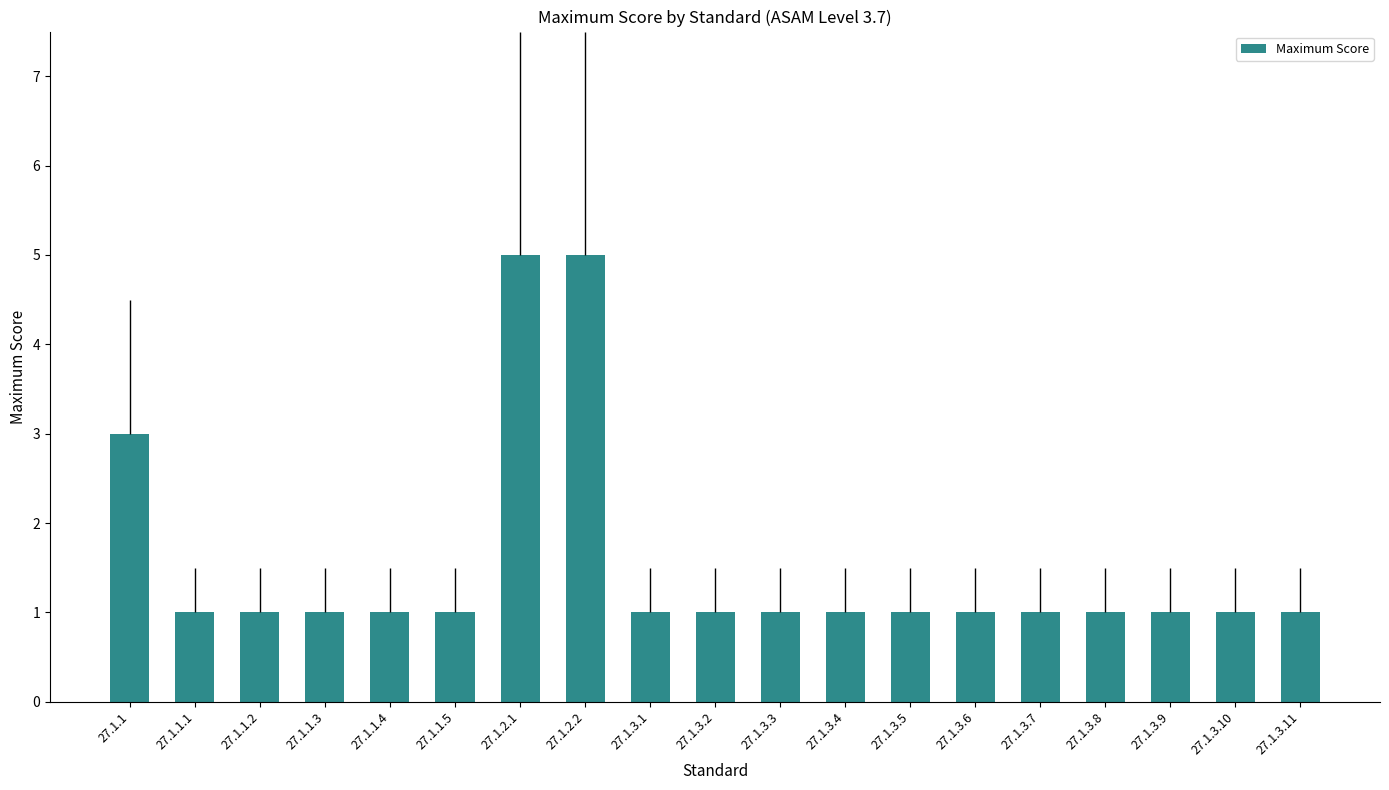

Where is the data nearest to the value 3?

27.1.1